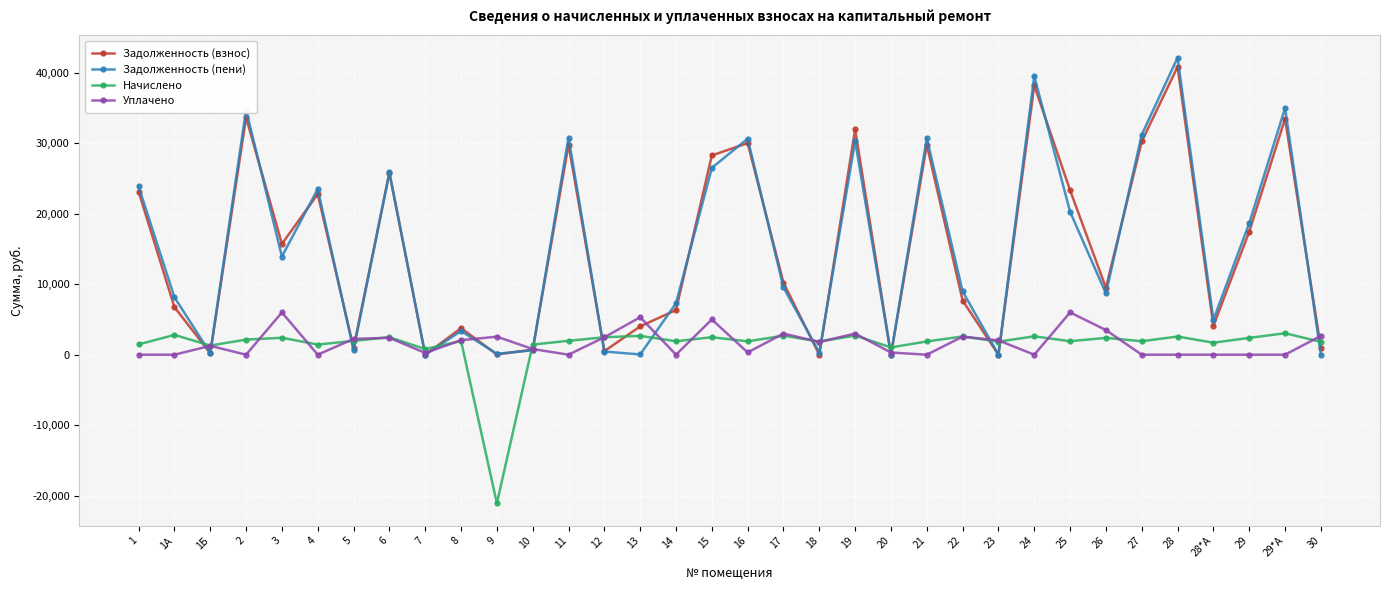

How many intersections are there between Начислено and Задолженность (взнос)?

17